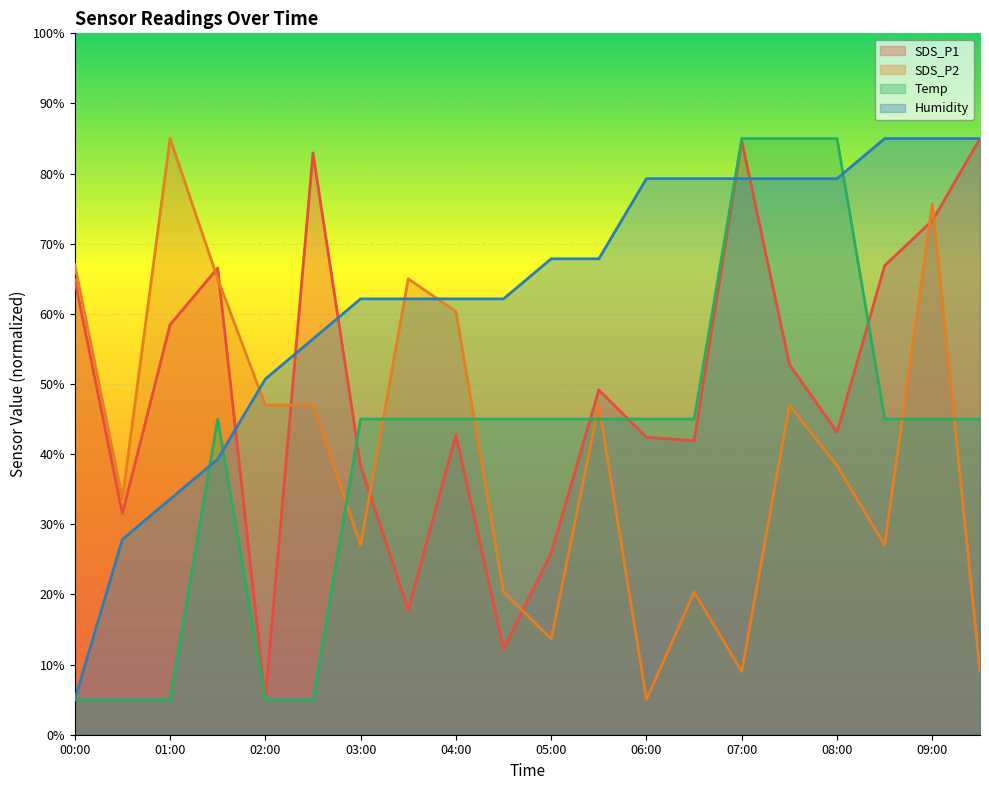

What is the sum of all Temp values?

820.0